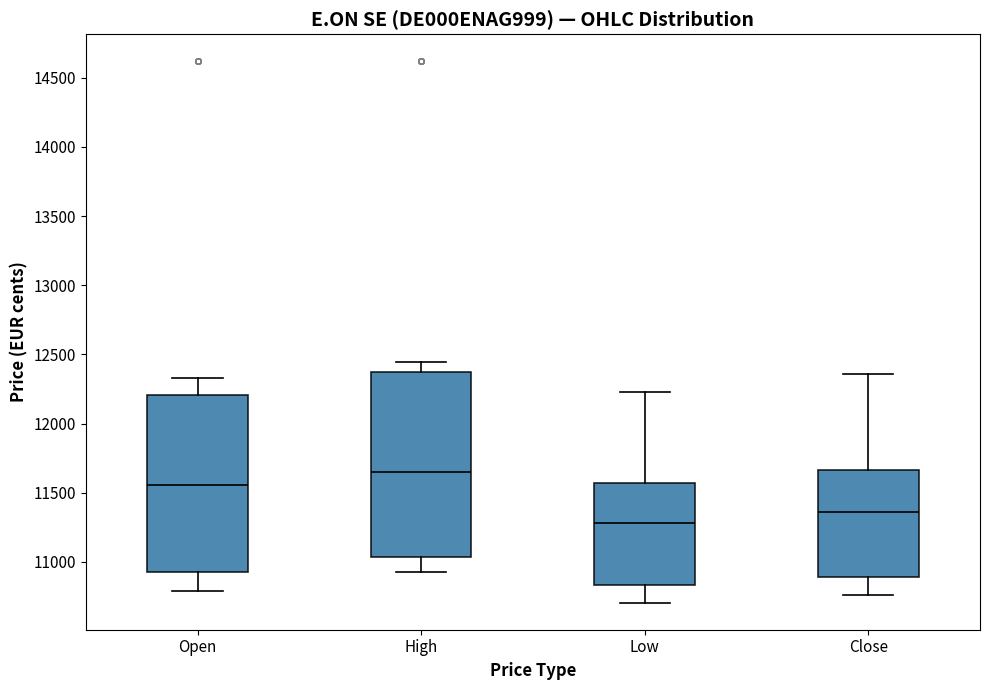

Comparing the boxes themselves (not the whiskers), which one is the tallest?

High